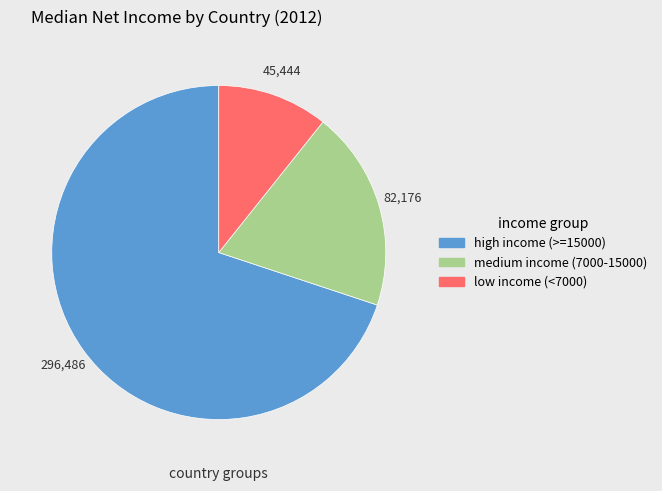

Is there a majority slice in this chart?

Yes